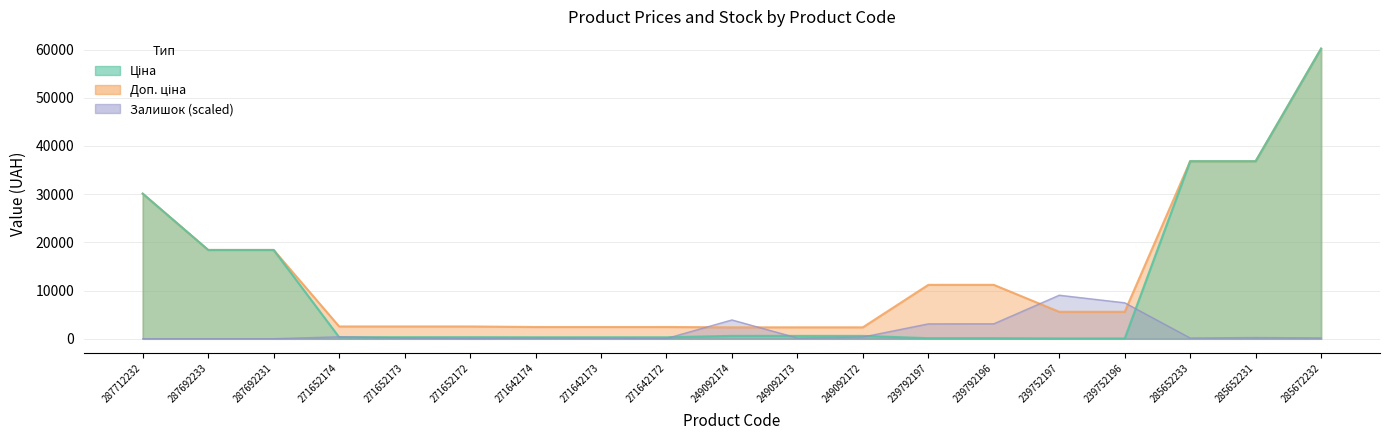

What is the label of the 4th point from the right?

239752196